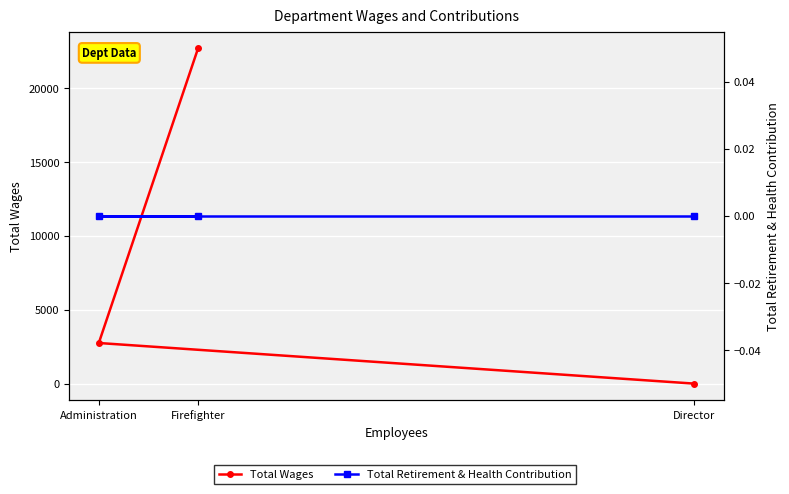

What is the approximate value of Total Wages at Administration?

2750